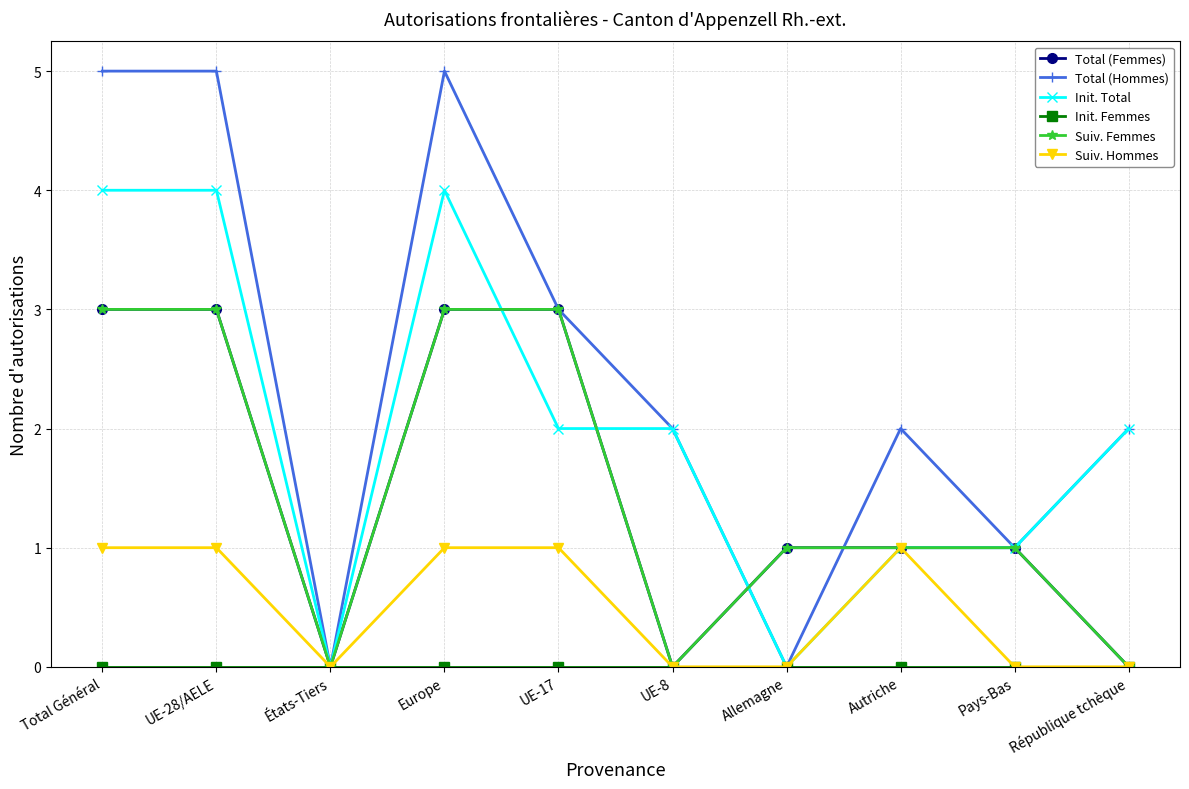

Is this an area chart (filled region under the line)?

No